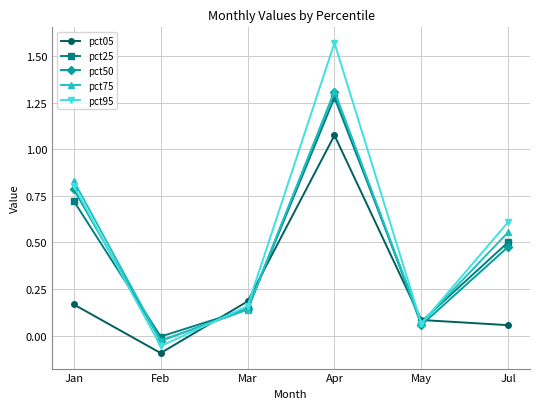

List the labels in order of pct75 value, smallest first.

Feb, May, Mar, Jul, Jan, Apr